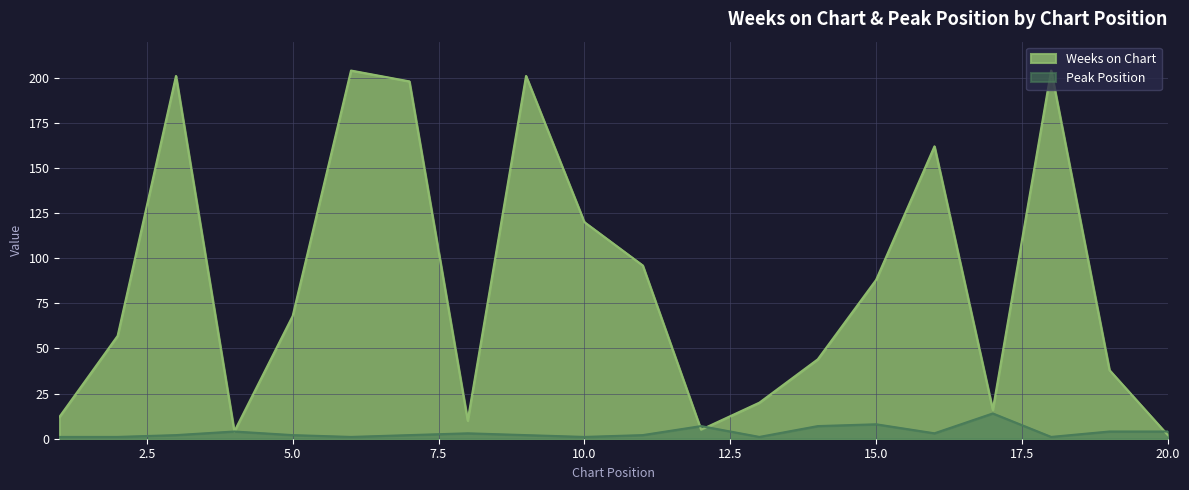

What is the total value across all series at 8?

13